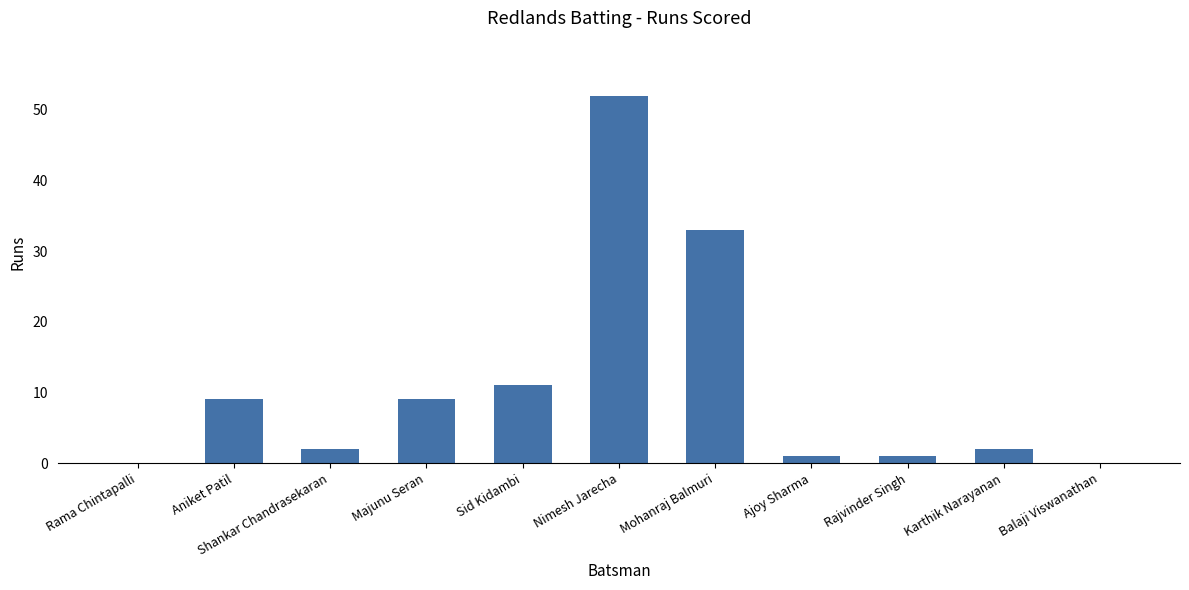

What is the sum of all values?

120